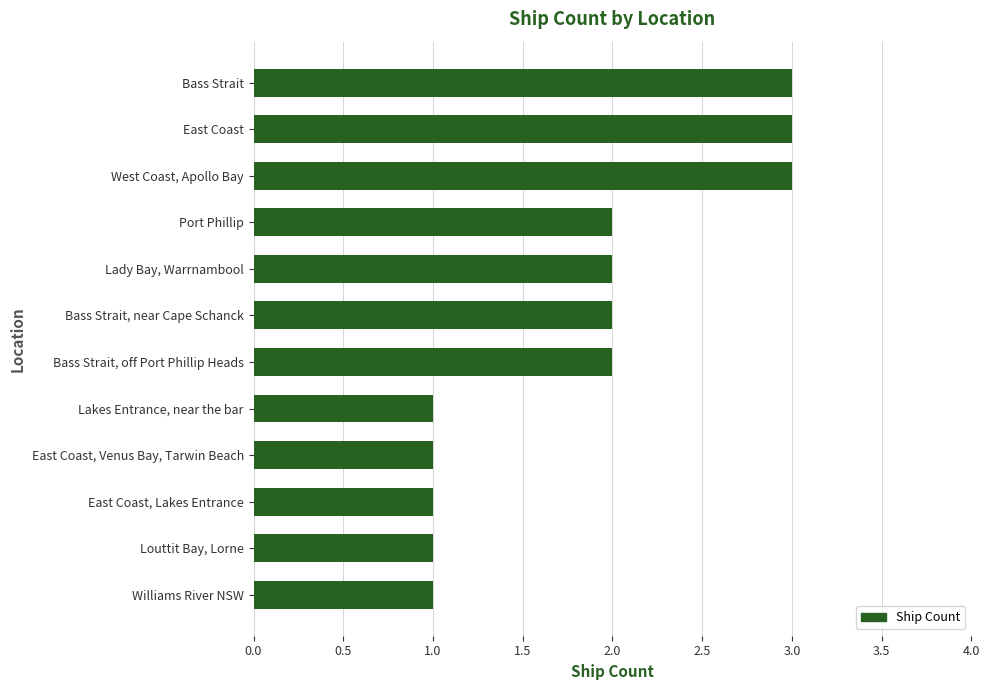

What is the difference between the maximum and minimum values?

2